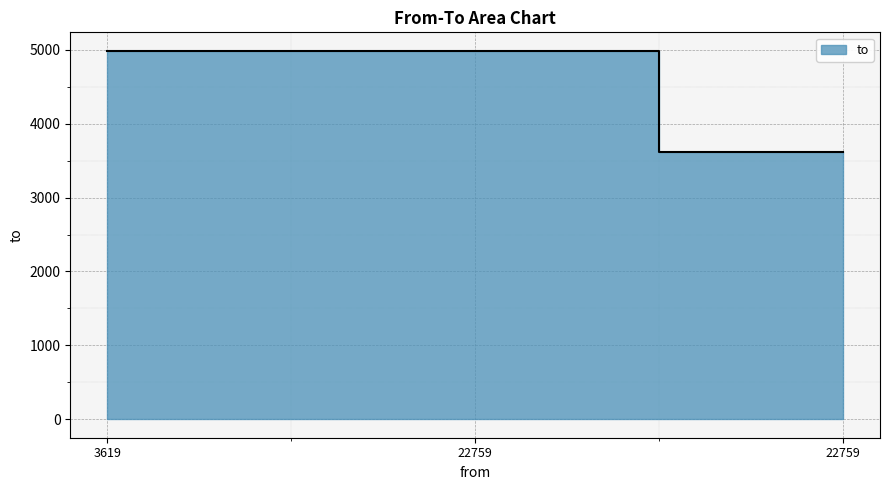

Reading left to right, transcribe all the data shown in this chart.

4987	4987	3619